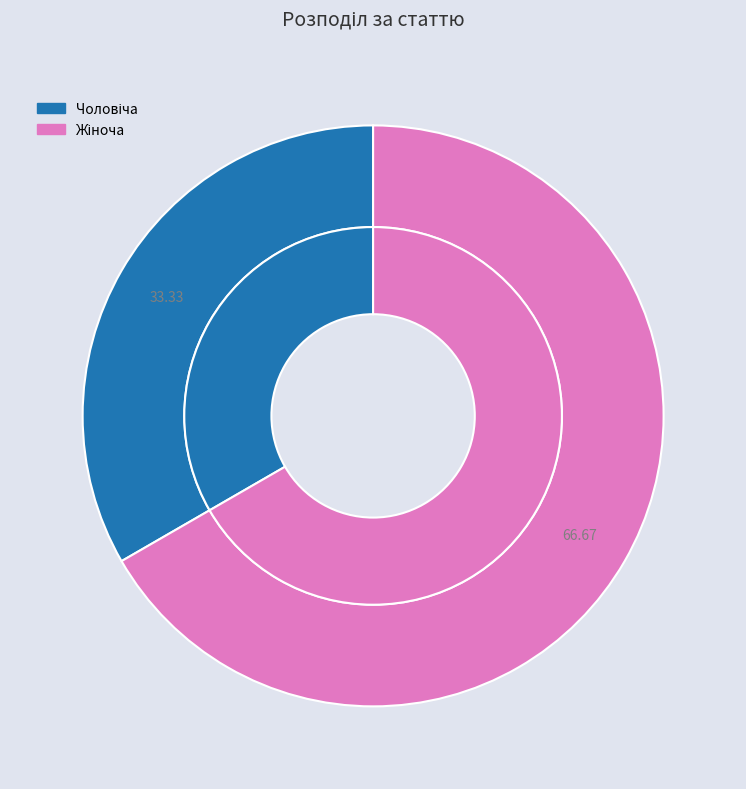

Is Жіноча the majority of the pie?

Yes